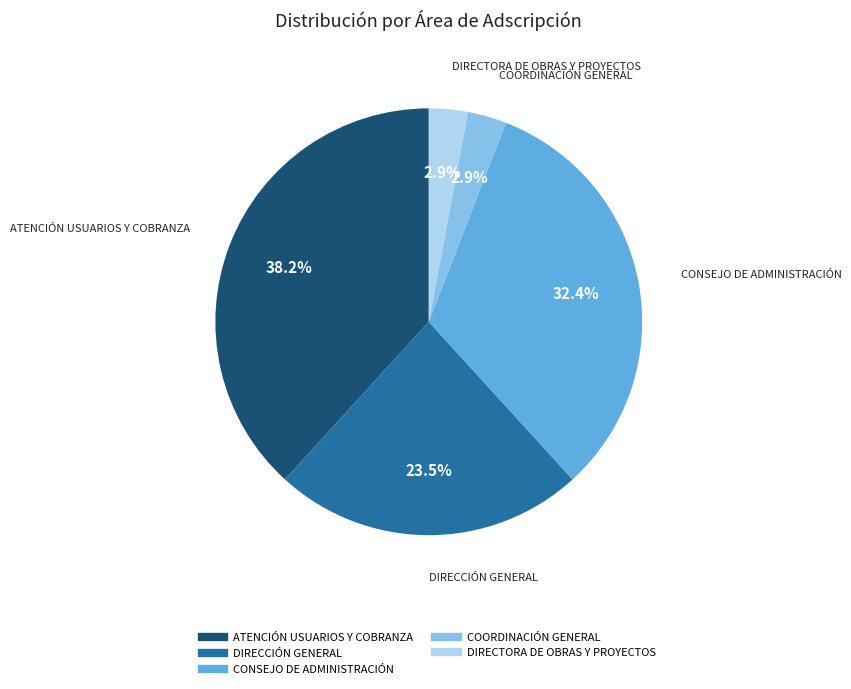

To the nearest percent, what is the difference between the largest and smallest slice percentages?

35%